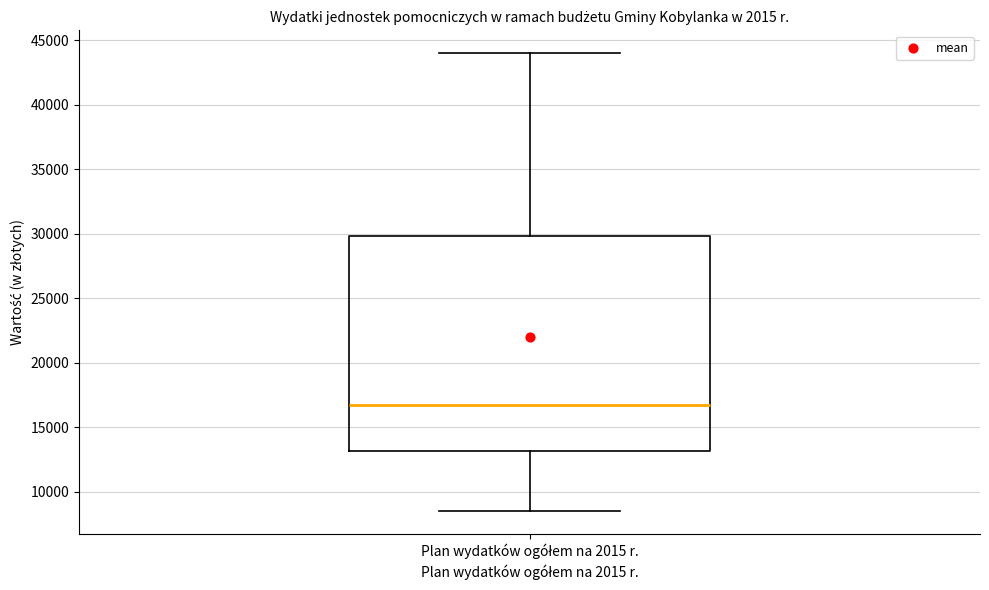

Where is the upper edge of the box for Plan wydatków ogółem na 2015 r. on the y-axis? The values are not printed on the chart, so give them approximately, as read against the axis.

30000